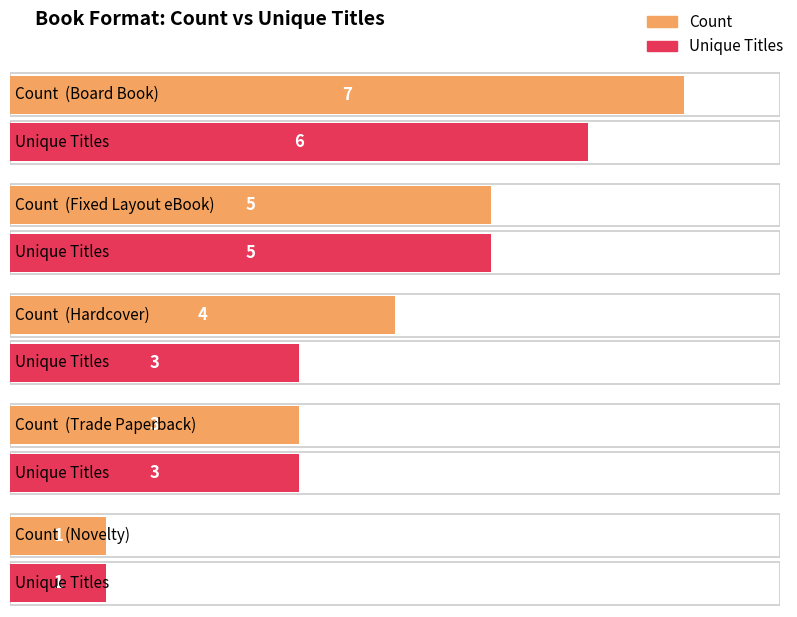

Which has a higher value, Novelty or Board Book?

Board Book